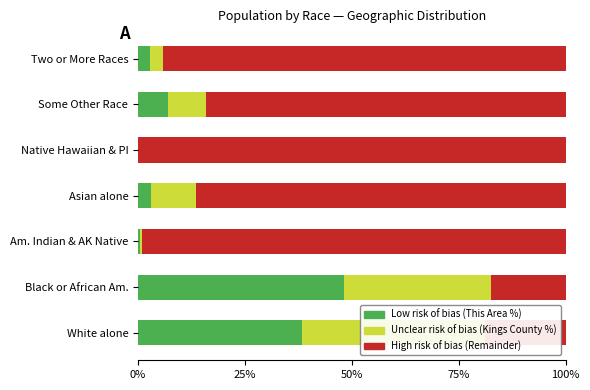

Reading left to right, transcribe all the data shown in this chart.

Low risk of bias: 38.4	48.2	0.4	3.0	0.0	7.1	2.9
Unclear risk of bias: 42.8	34.3	0.5	10.5	0.0	8.8	3.0
High risk of bias: 18.8	17.4	99.1	86.5	99.9	84.2	94.1